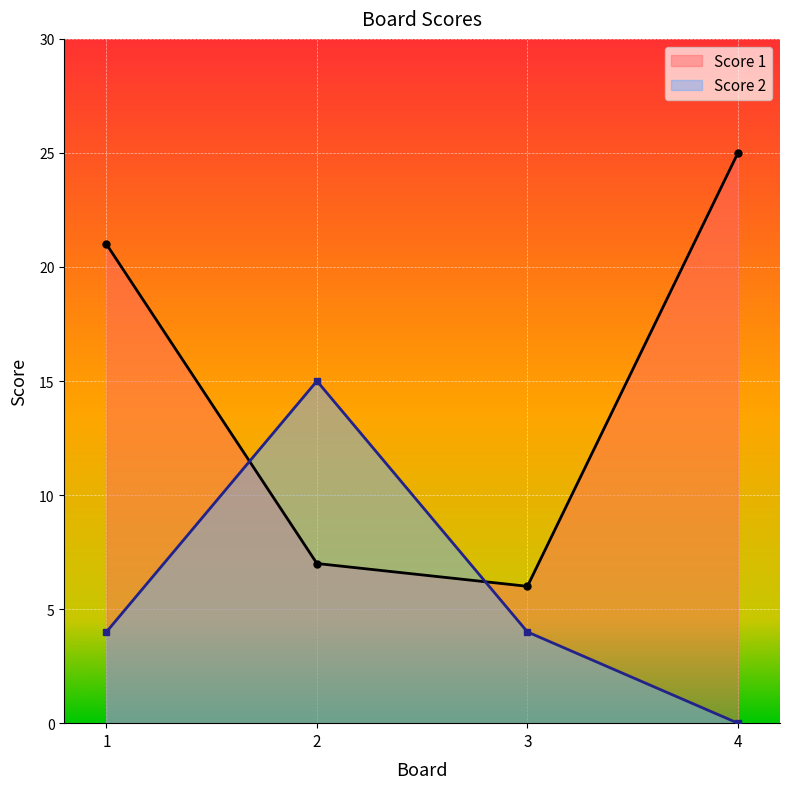

Where do Score 2 and Score 1 first cross each other?

1 and 2